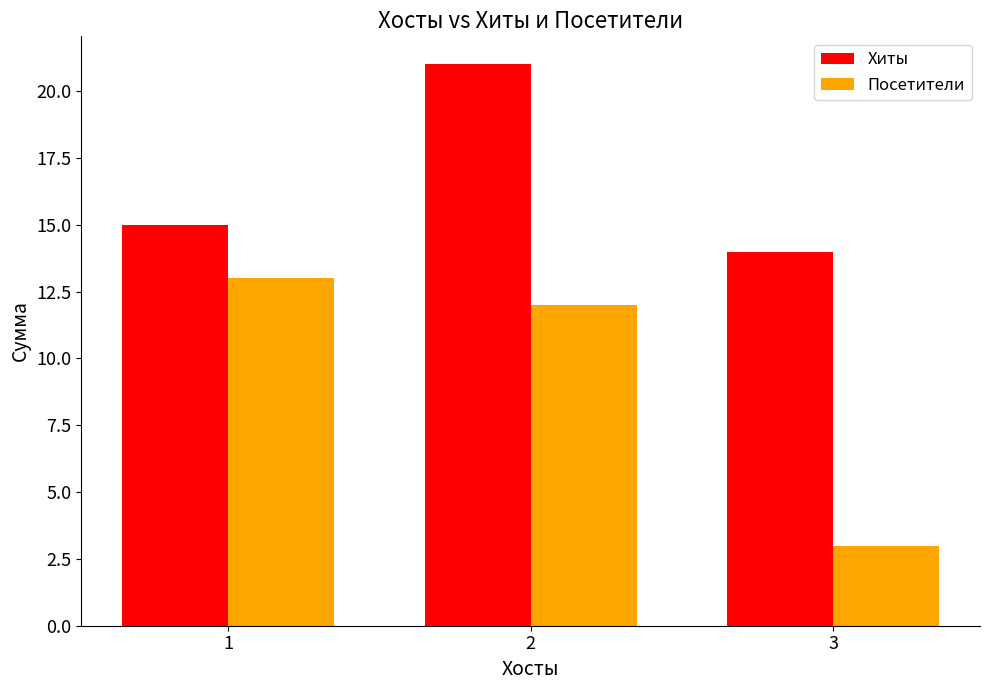

What is the difference between the second highest and minimum values in the Посетители series?

9